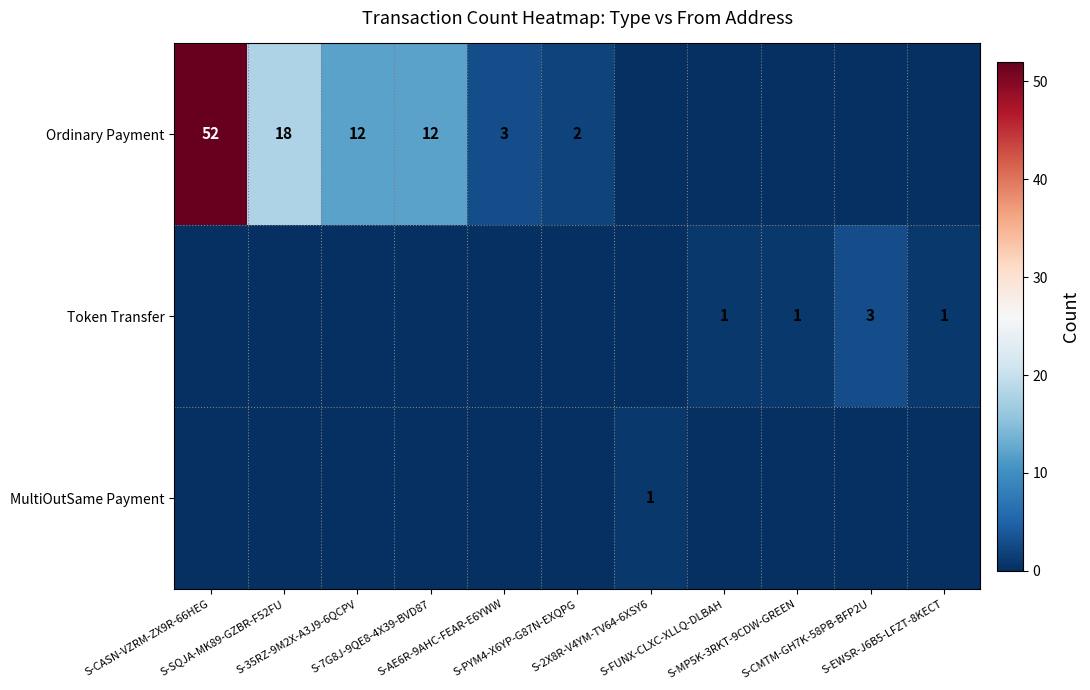

Which series has the largest range (max minus min)?

Ordinary Payment